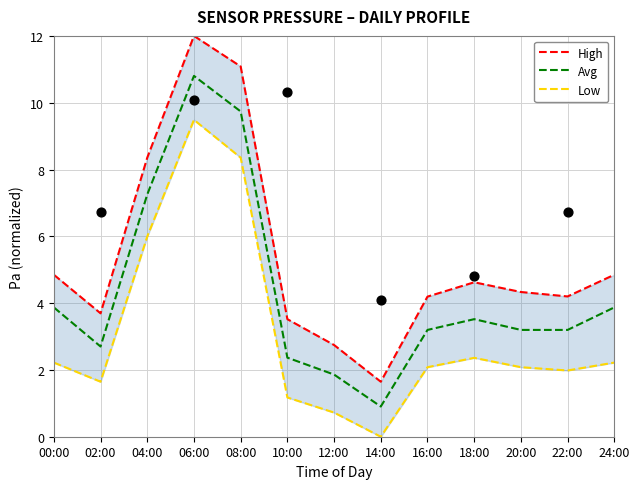

Is the value of High at 06:00 greater than the value of Avg at 06:00?

Yes